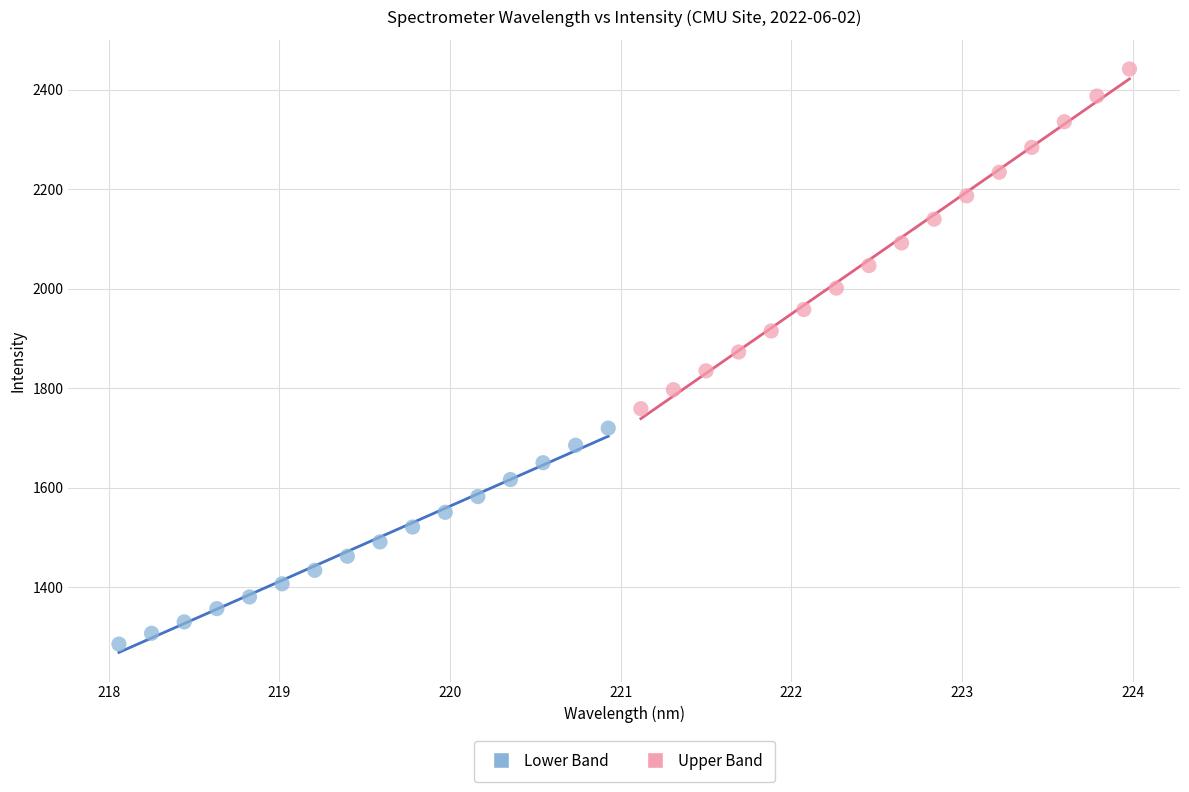

Which series contains the highest Y value?

Upper Band